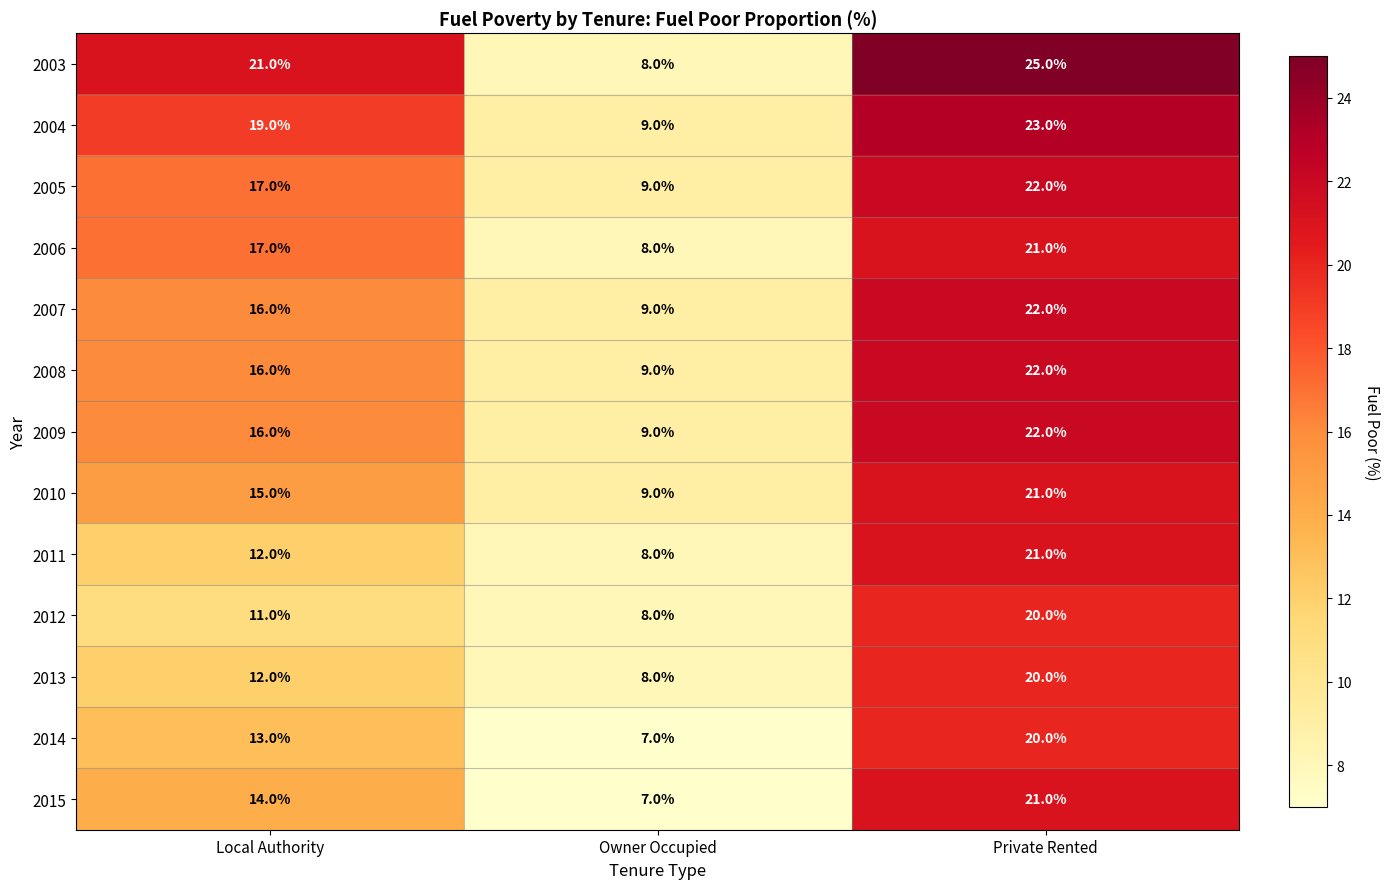

Count the 2010 values in the range 9 to 21.

3